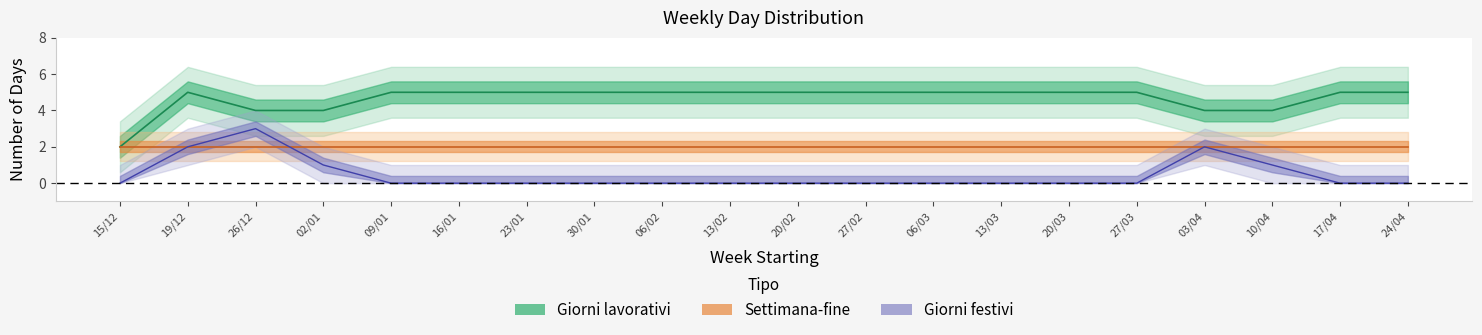

Between 19/12 and 16/01, which series saw the biggest shift?

Giorni festivi